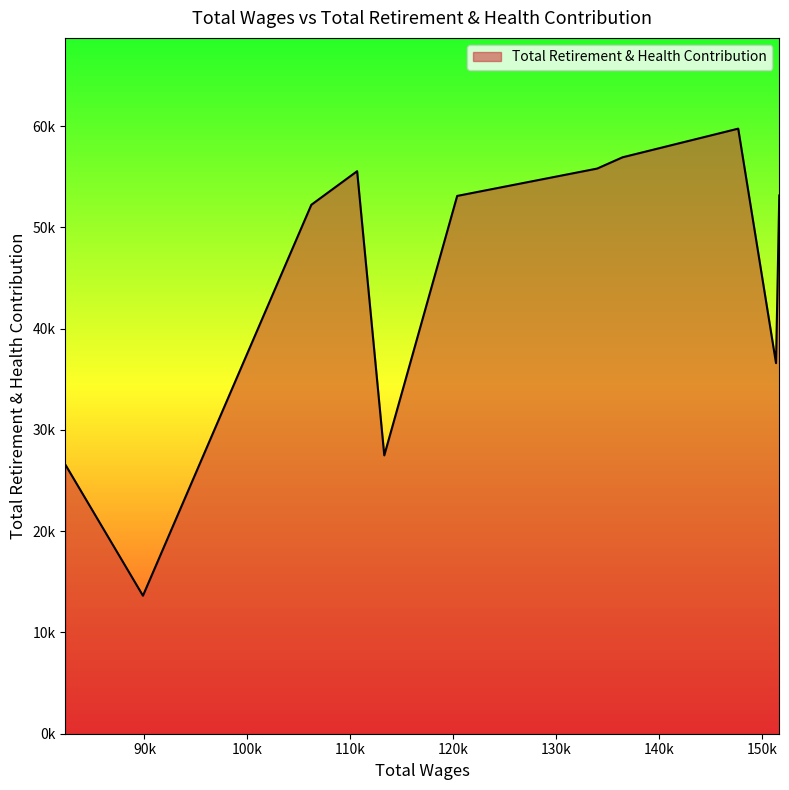

Which label corresponds to the largest value in the chart?

147657.0